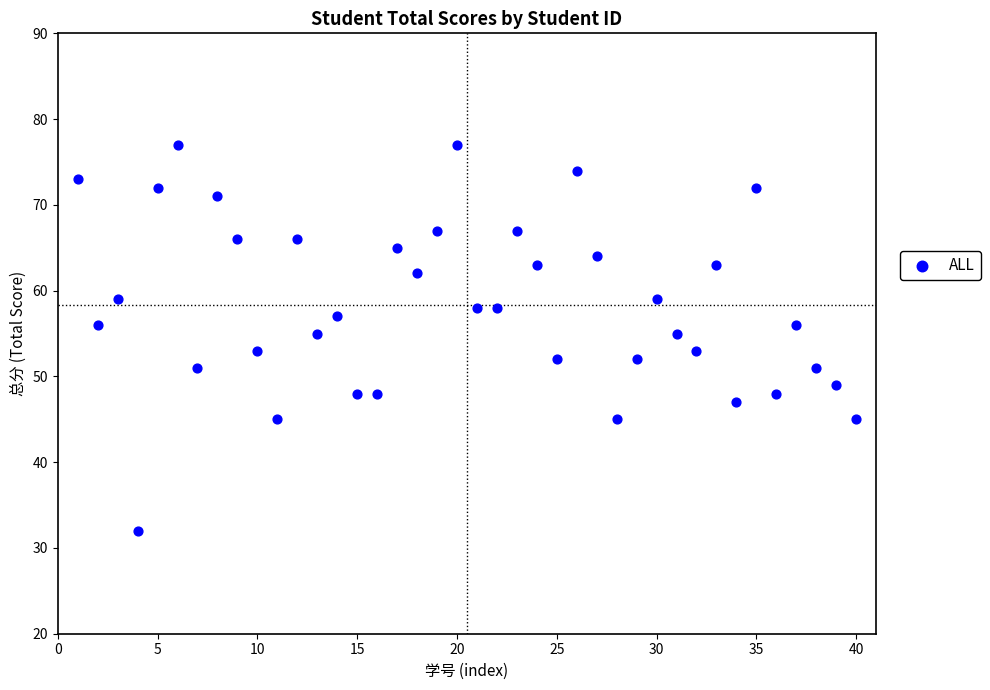

What is the range of X values (max minus min)?

39